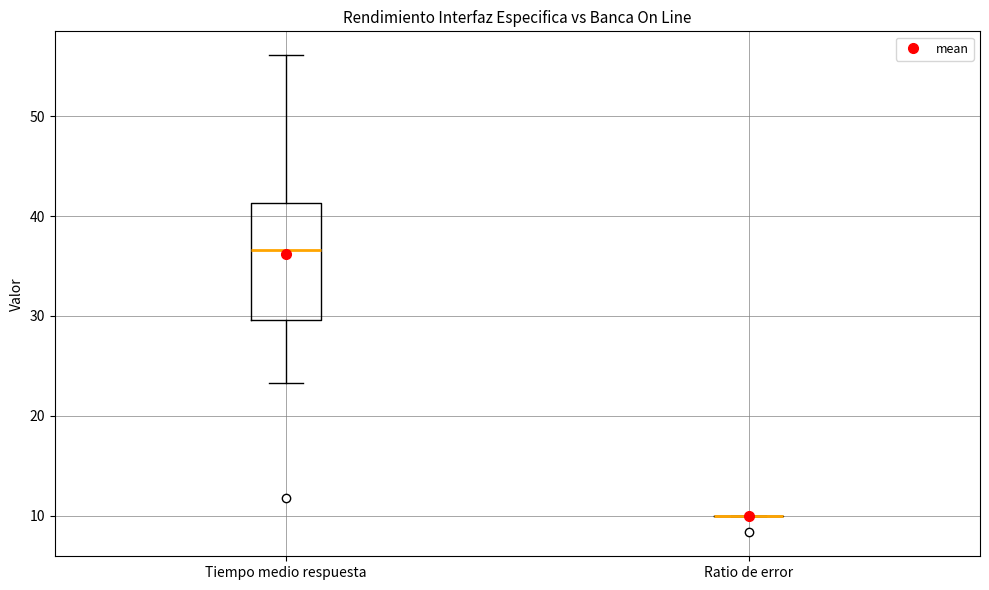

Reading left to right, transcribe this box plot: for each box, give where its median line is, the range the box spans, and where its two whiskers end, as read against the y-axis. The values are not printed on the chart, so give them approximately, as read against the axis.

Tiempo medio respuesta: median 37, box 30 to 41, whiskers 23 to 56
Ratio de error: box collapsed to a line at 10, whiskers 10 to 10